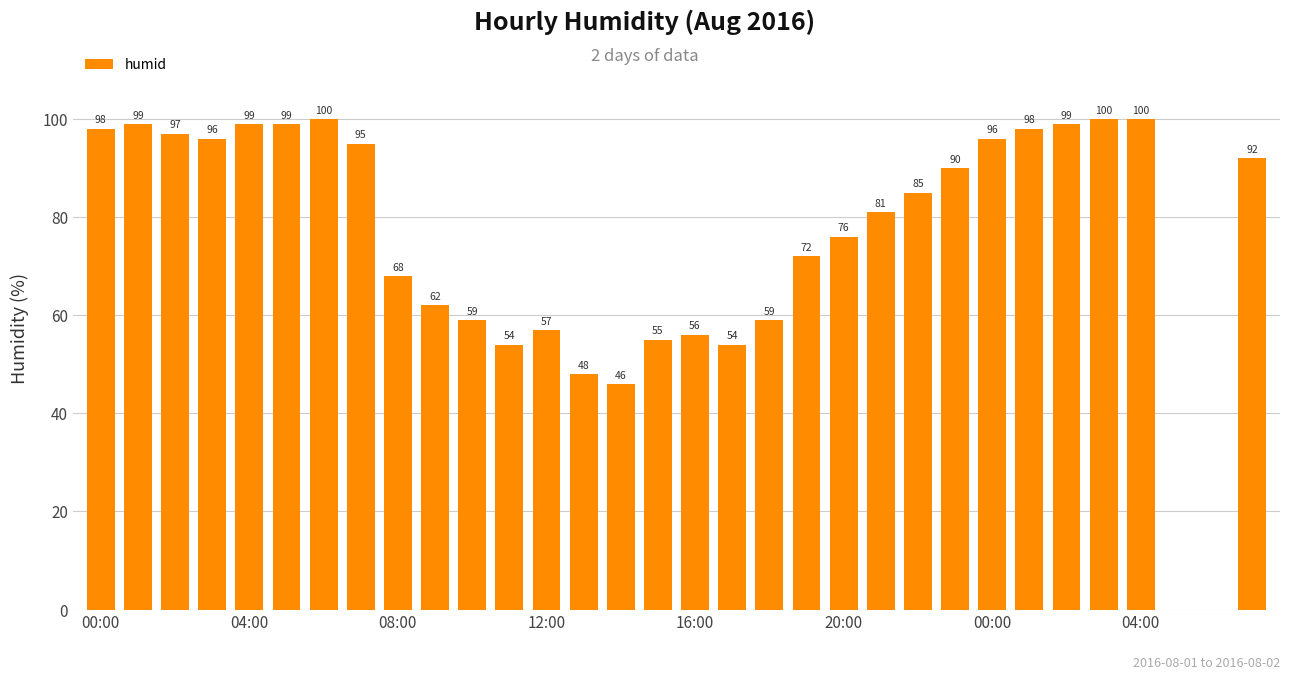

What is the maximum value shown in the chart?

100